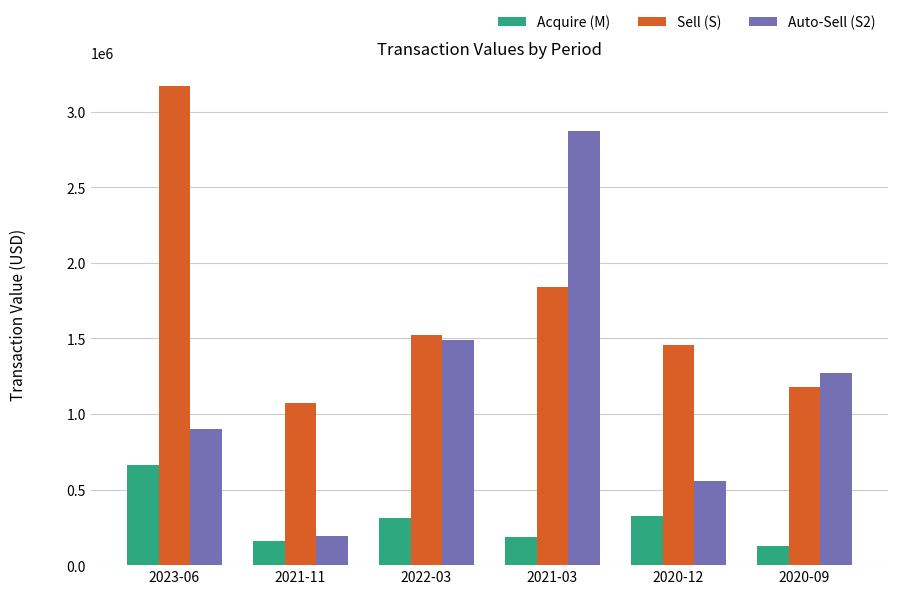

At which category is the sum across all series the highest?

2021-03